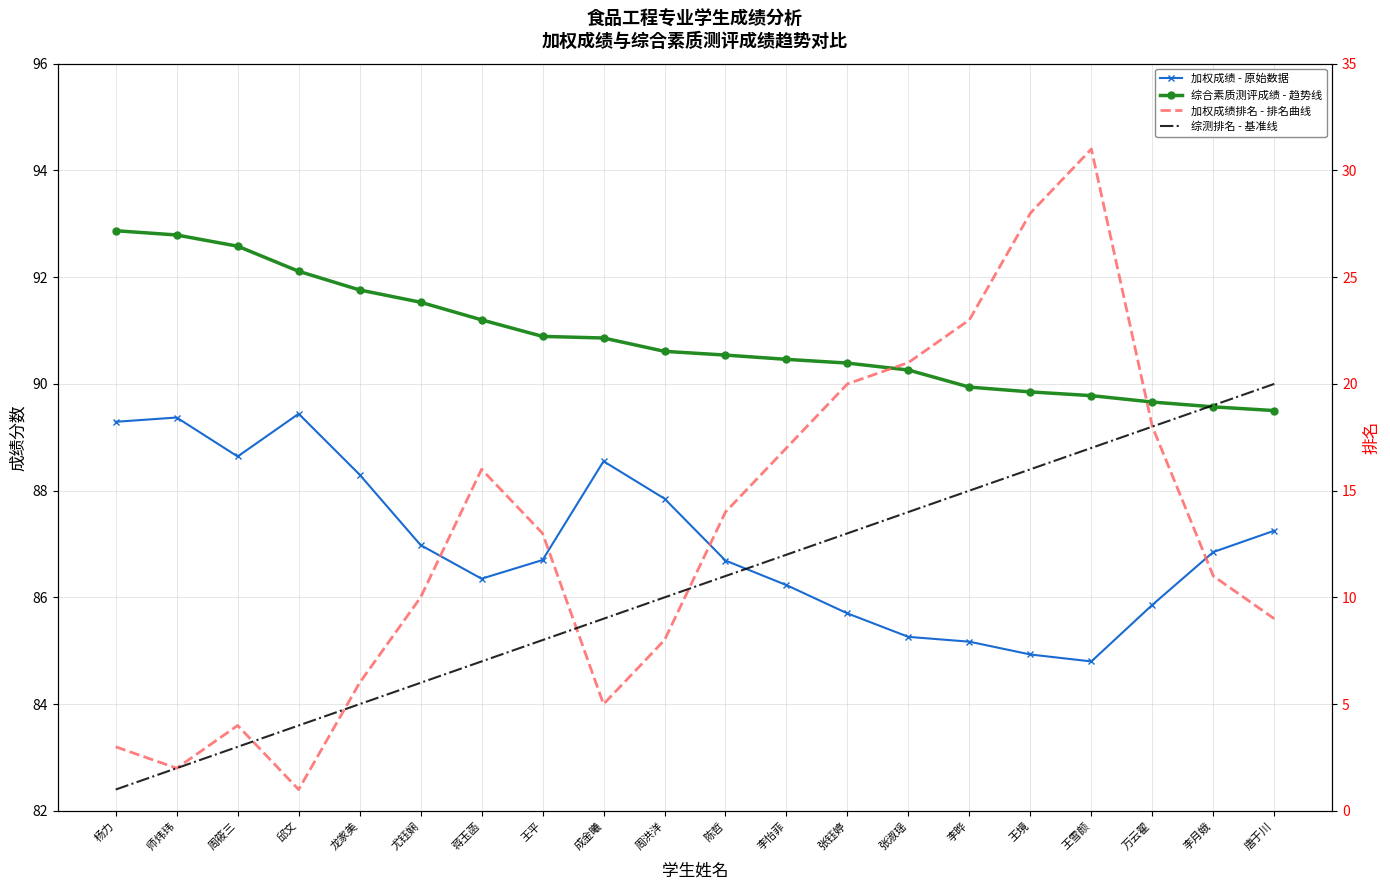

Reading right to left, extract all data points from this chart.

加权成绩 - 原始数据: 87.2	86.8	85.9	84.8	84.9	85.2	85.3	85.7	86.2	86.7	87.8	88.5	86.7	86.3	87.0	88.3	89.4	88.6	89.4	89.3
综合素质测评成绩 - 趋势线: 89.5	89.6	89.7	89.8	89.8	89.9	90.3	90.4	90.5	90.5	90.6	90.9	90.9	91.2	91.5	91.8	92.1	92.6	92.8	92.9
加权成绩排名 - 排名曲线: 9.0	11.0	18.0	31.0	28.0	23.0	21.0	20.0	17.0	14.0	8.0	5.0	13.0	16.0	10.0	6.0	1.0	4.0	2.0	3.0
综测排名 - 基准线: 20.0	19.0	18.0	17.0	16.0	15.0	14.0	13.0	12.0	11.0	10.0	9.0	8.0	7.0	6.0	5.0	4.0	3.0	2.0	1.0